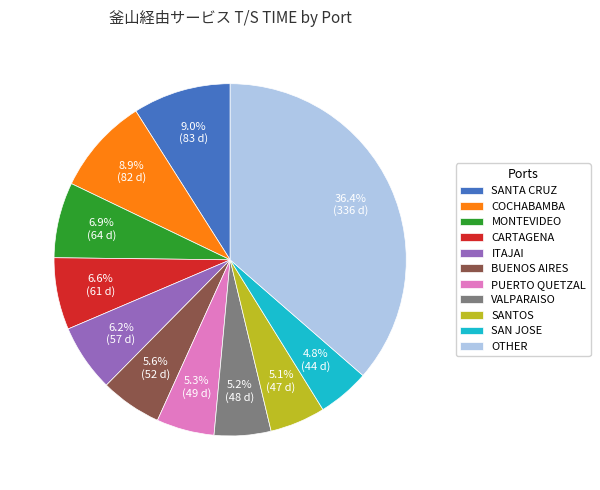

What portion of the pie excludes BUENOS AIRES?

94.4%